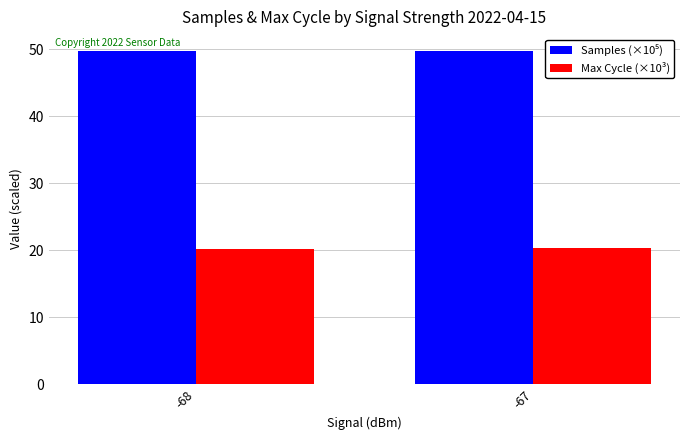

What is the average value of the Max Cycle (×10³) series?

20.2